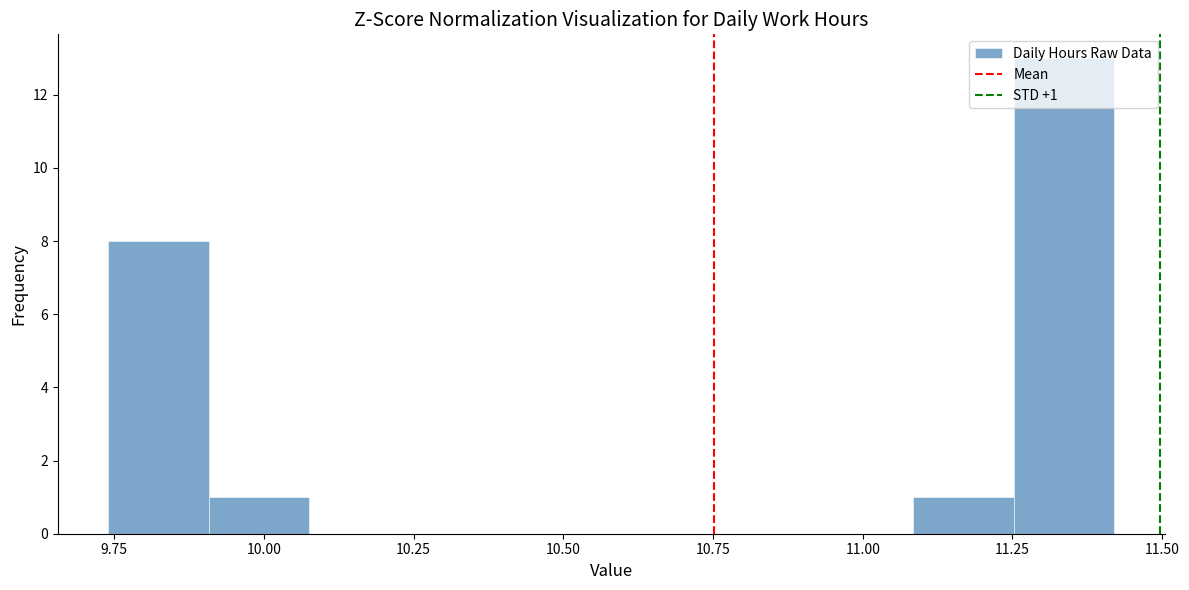

Around what value on the x-axis is the tallest bar? Give the approximate position of its centre, as read against the axis.

11.35